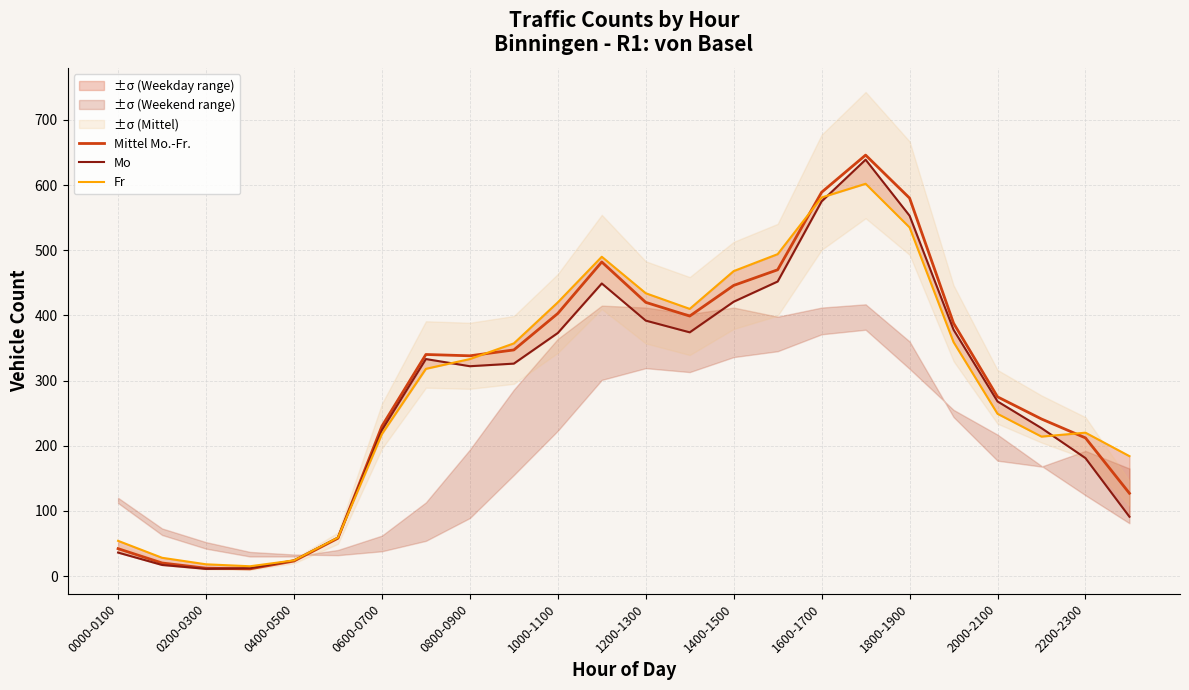

Is it true that Mittel Mo.-Fr. equals 23 at 0400-0500?

True